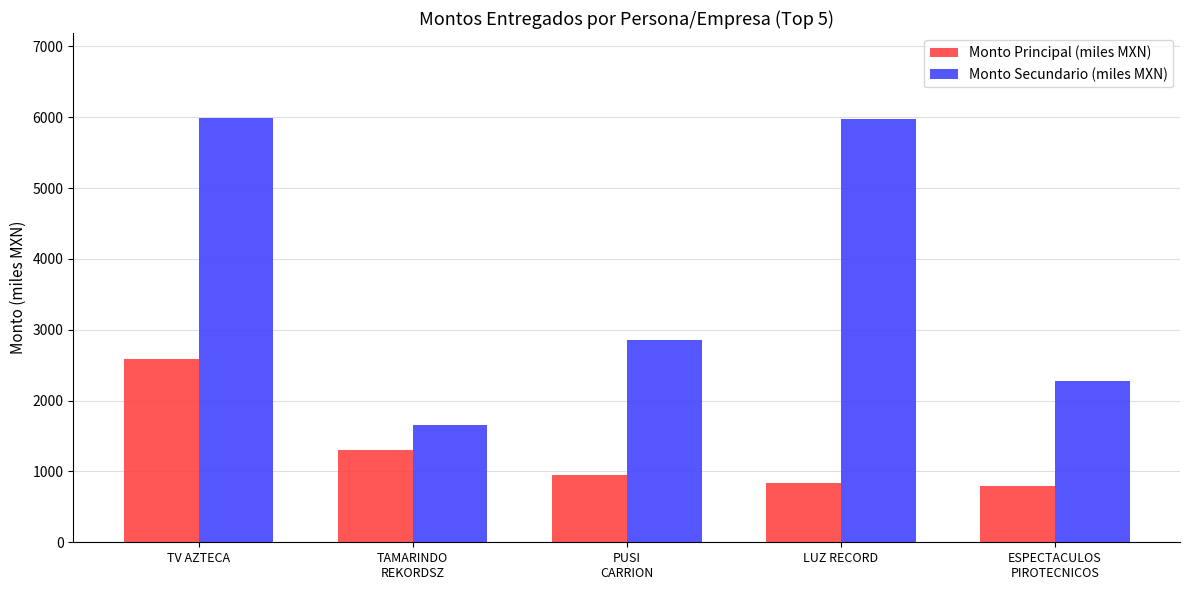

What is the label of the 3rd bar from the right?

PUSI
CARRION